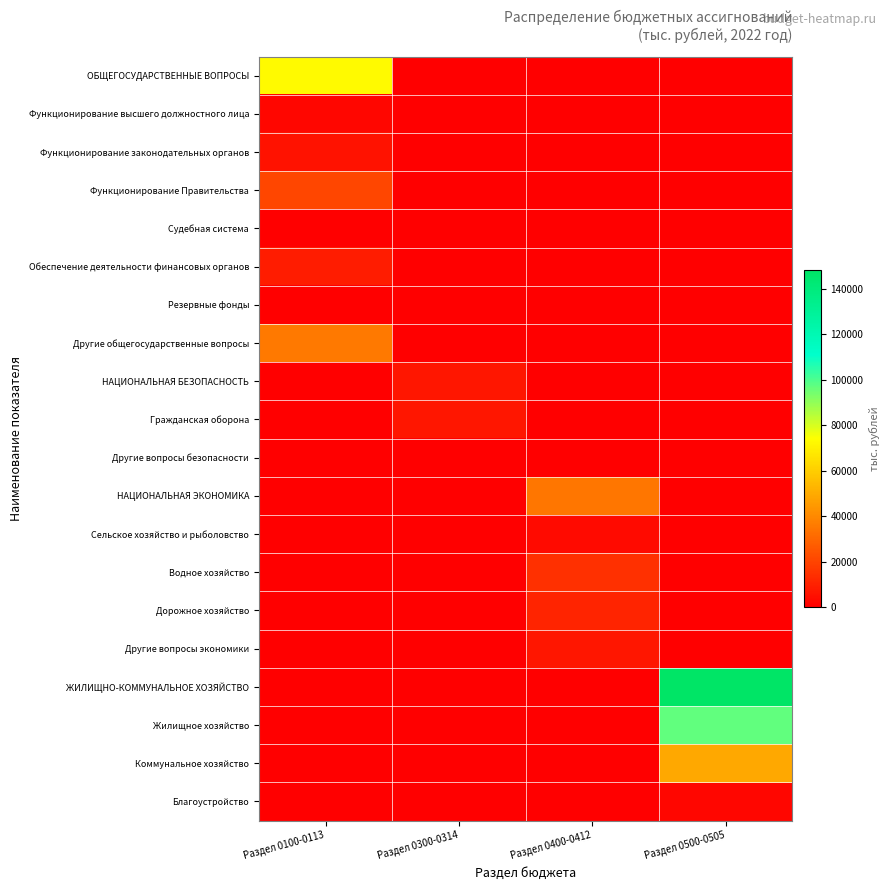

Which series has the largest range (max minus min)?

ЖИЛИЩНО-КОММУНАЛЬНОЕ ХОЗЯЙСТВО